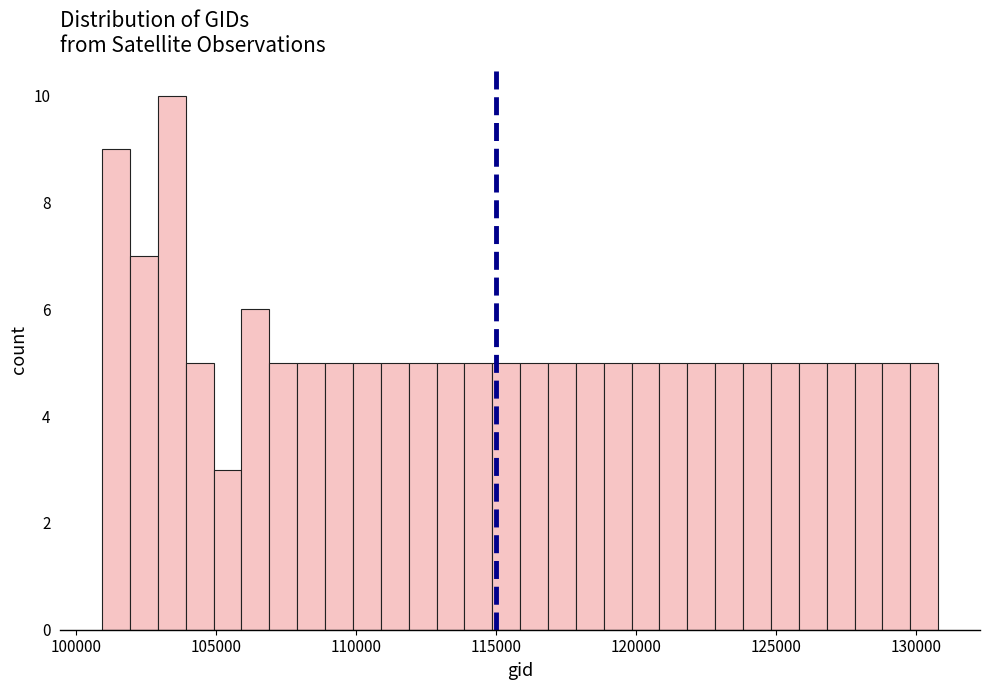

Read against the x-axis, roughly where is the centre of the tallest bar?

103500